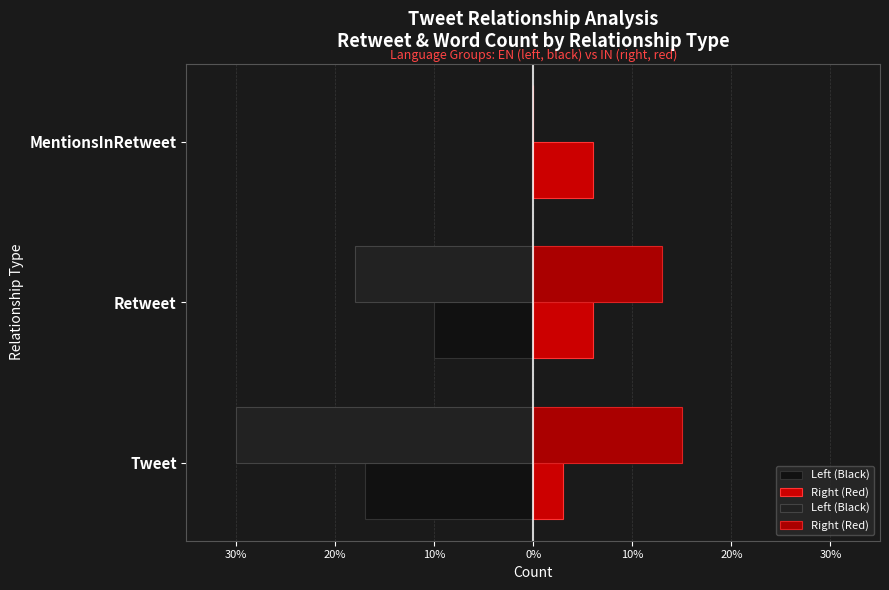

The Right (Red) series shows 15 at Tweet. True or false?

True